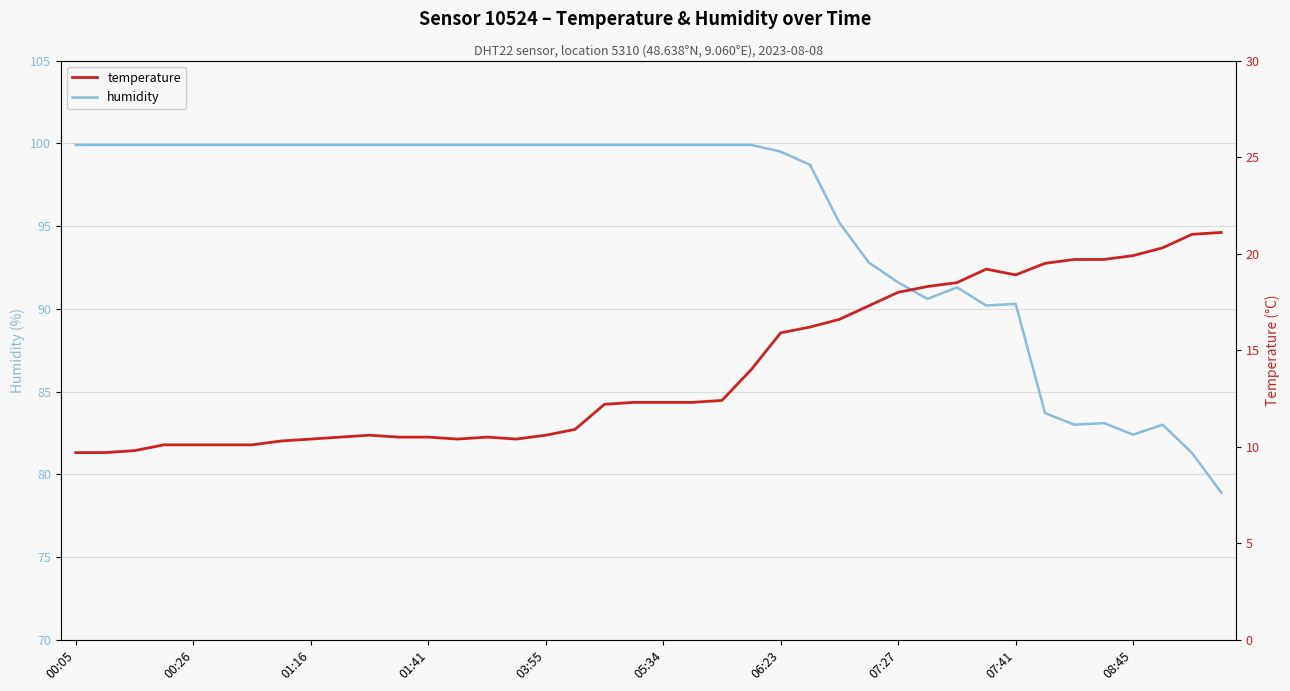

Is it true that humidity equals 144.8 at 07:27?

False